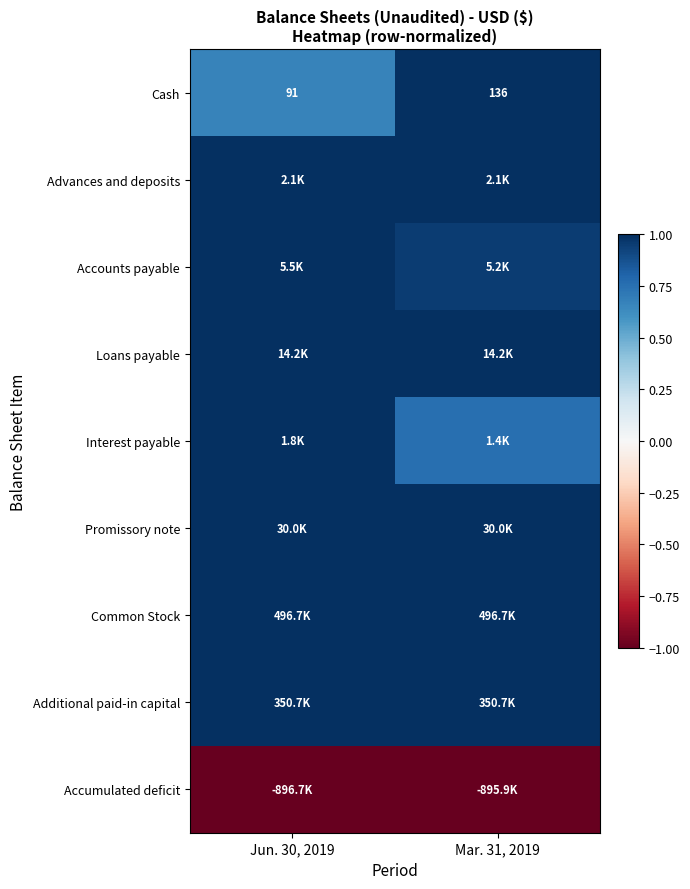

The value of Accumulated deficit at Jun. 30, 2019 is -0.5. True or false?

False